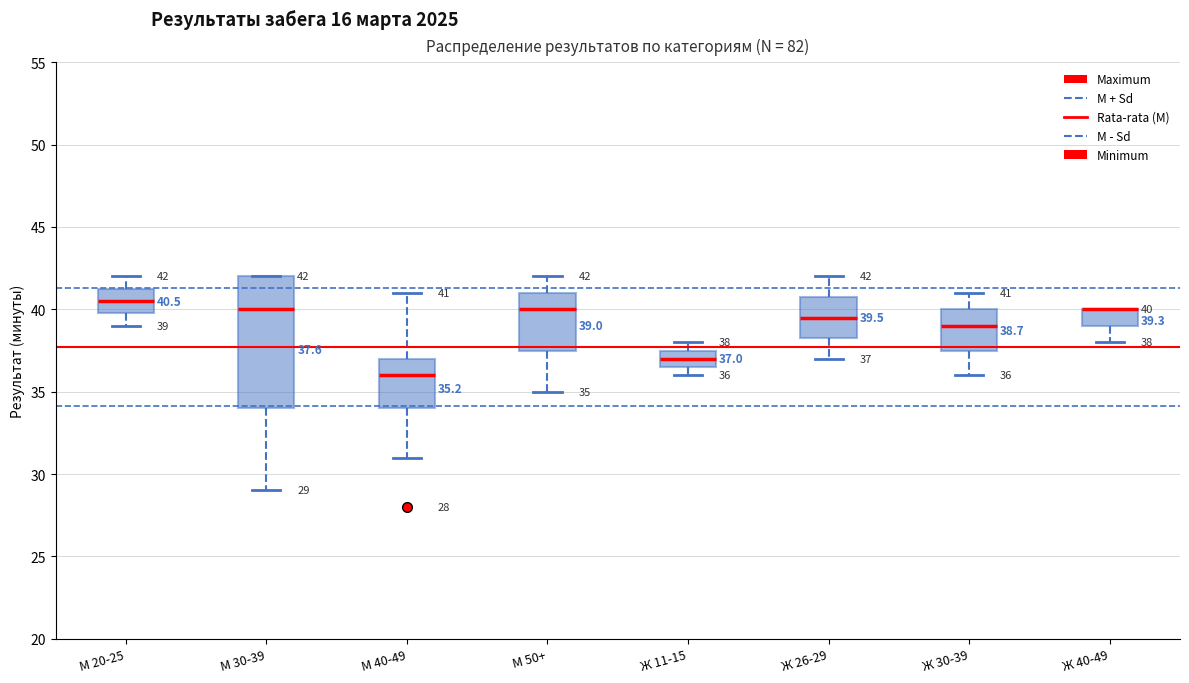

Which box is the tallest, from its lower edge to its upper edge?

М 30-39